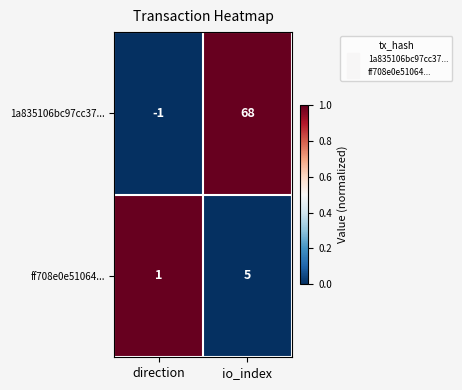

Reading left to right, list all the values displayed in this chart.

1a835106bc97cc37...: -1	68
ff708e0e51064...: 1	5